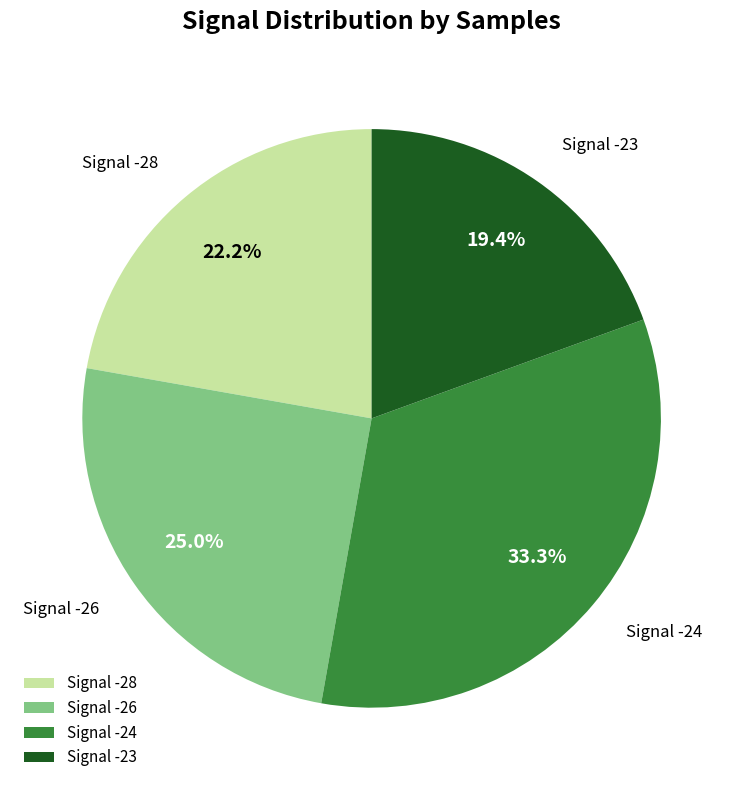

Count the number of slices in the pie.

4